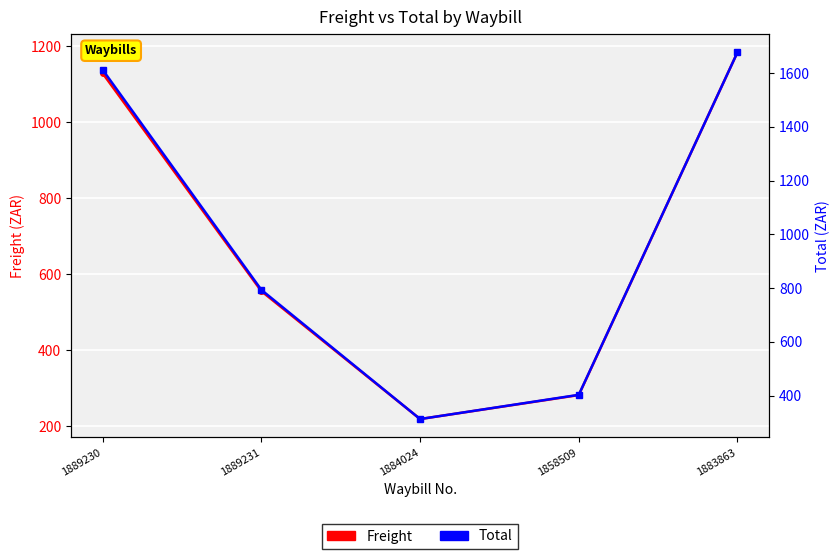

True or false: Total has a value of 1611.7 at 1889230.

True